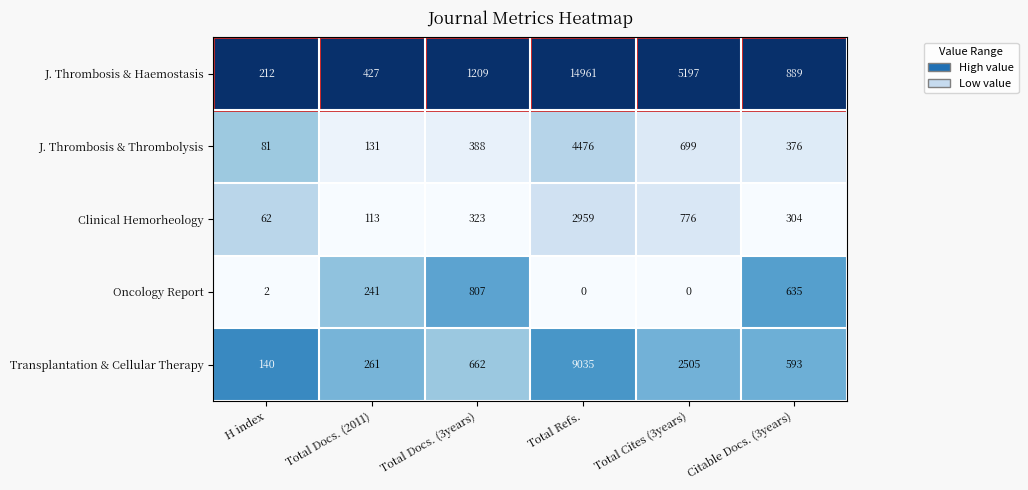

True or false: J. Thrombosis & Haemostasis has a value of 14961 at Total Refs..

True